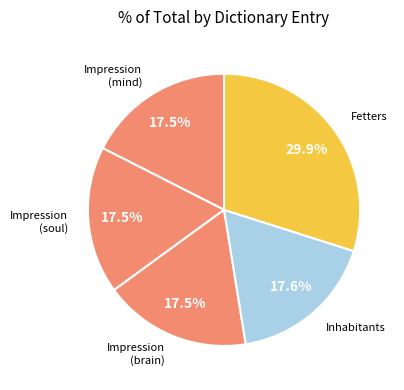

To the nearest percent, what is the average slice percentage?

20%